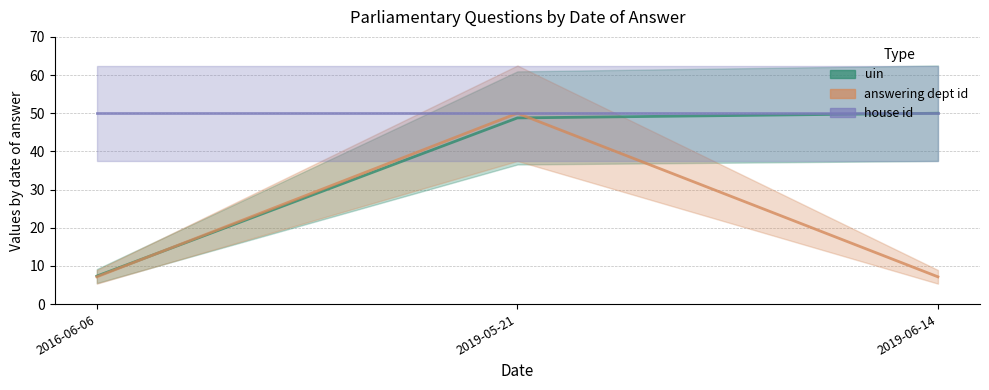

What is the sum of the answering dept id values at 2016-06-06 and 2019-05-21?

57.1